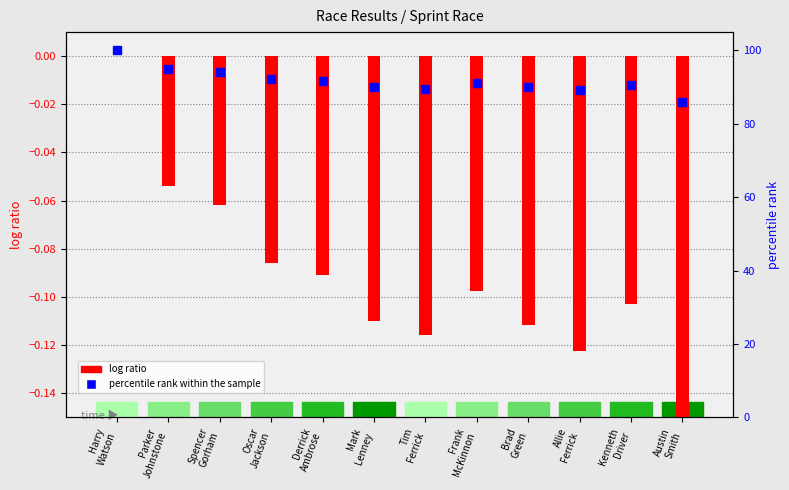

Are the bars grouped side by side (vs. stacked)?

Yes